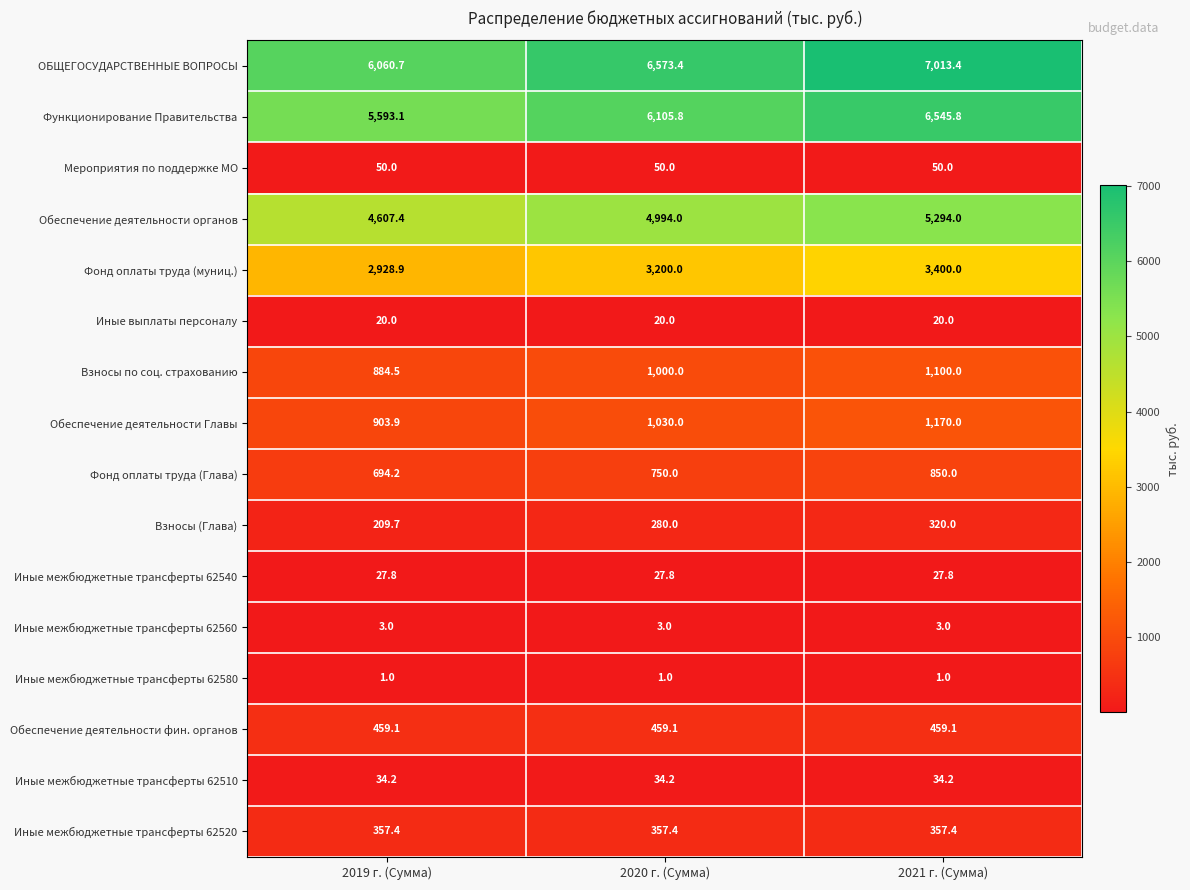

How many distinct data groups are displayed?

16